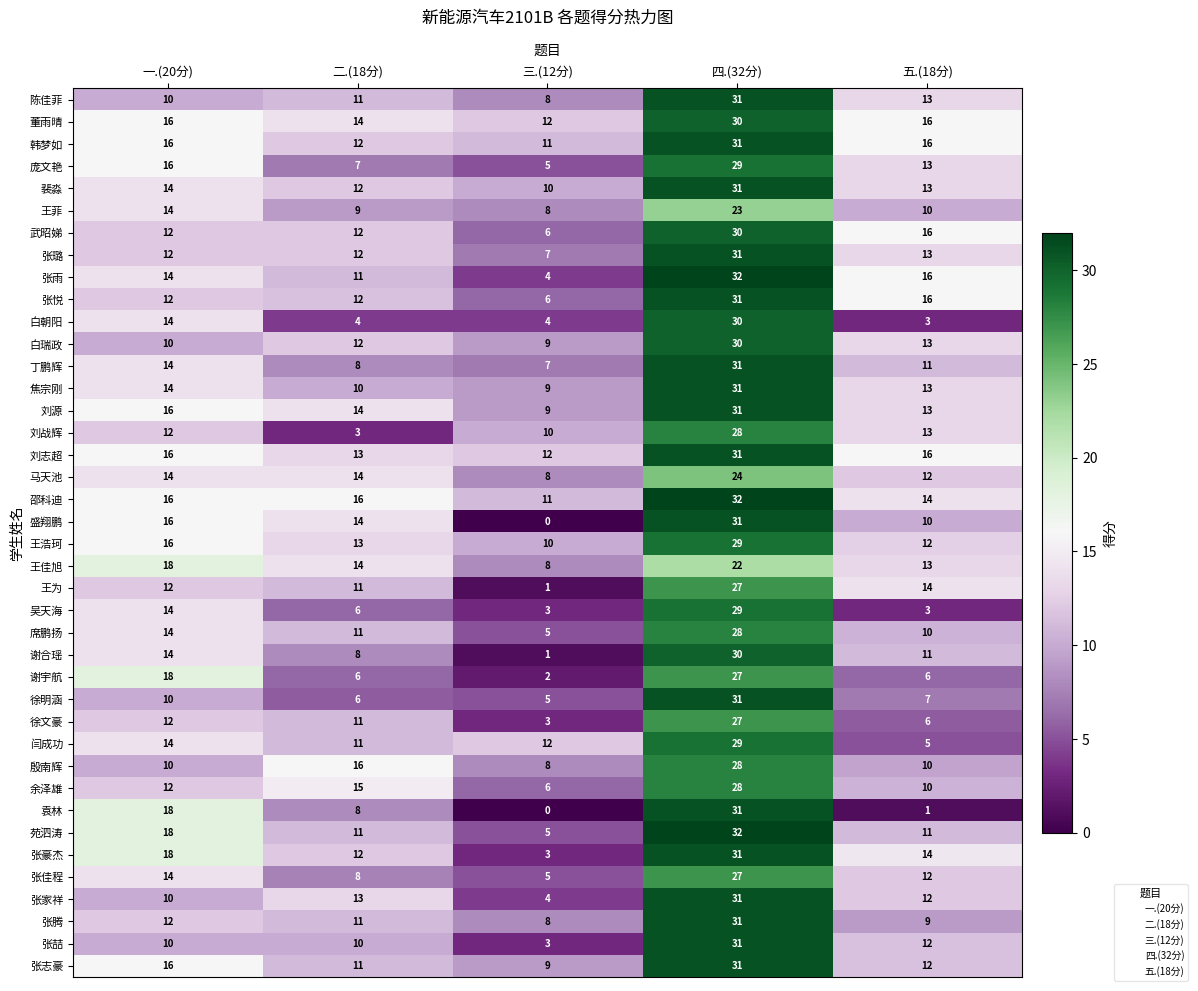

What is the difference between the second highest and minimum values in the 邵科迪 series?

5